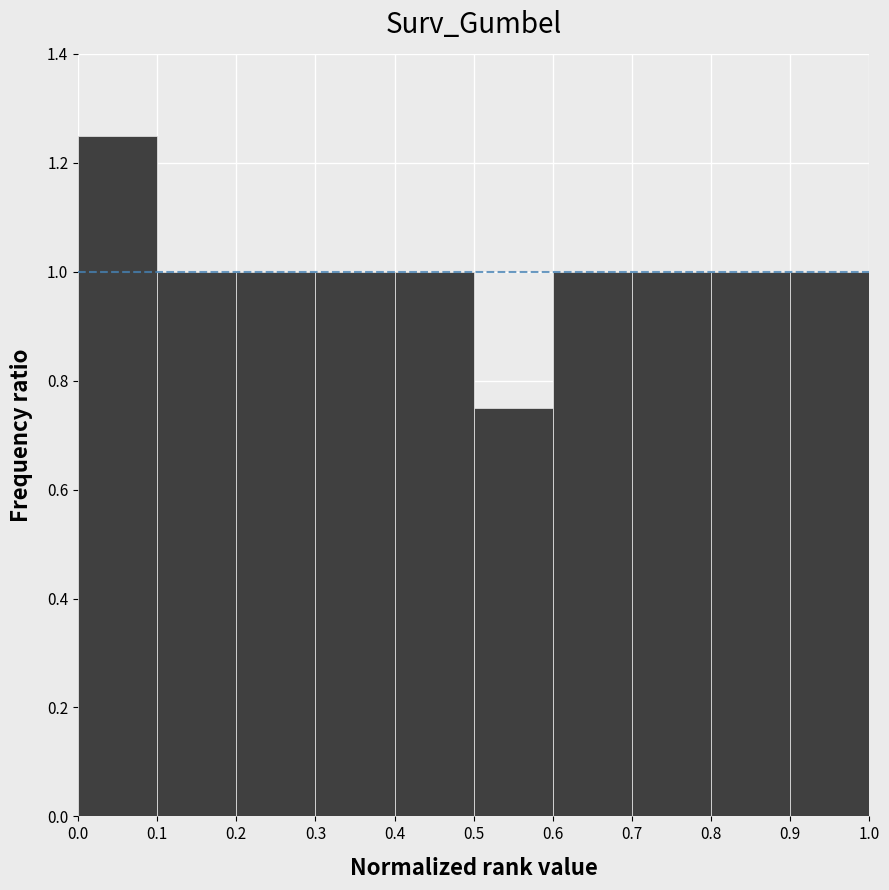

What is the height of the bar covering 0.0 to 0.1 on the x-axis? The values are not printed on the chart, so give them approximately, as read against the axis.

1.26